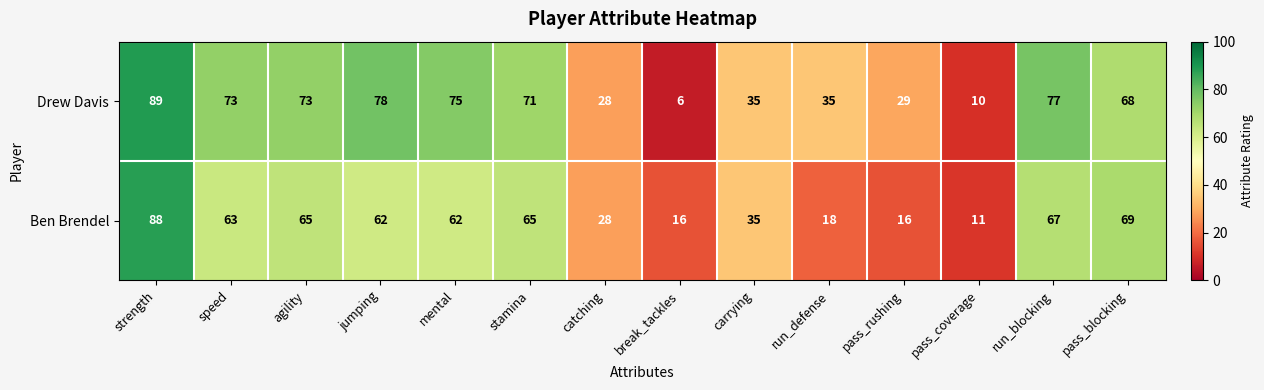

The value of Ben Brendel at pass_coverage is 19. True or false?

False